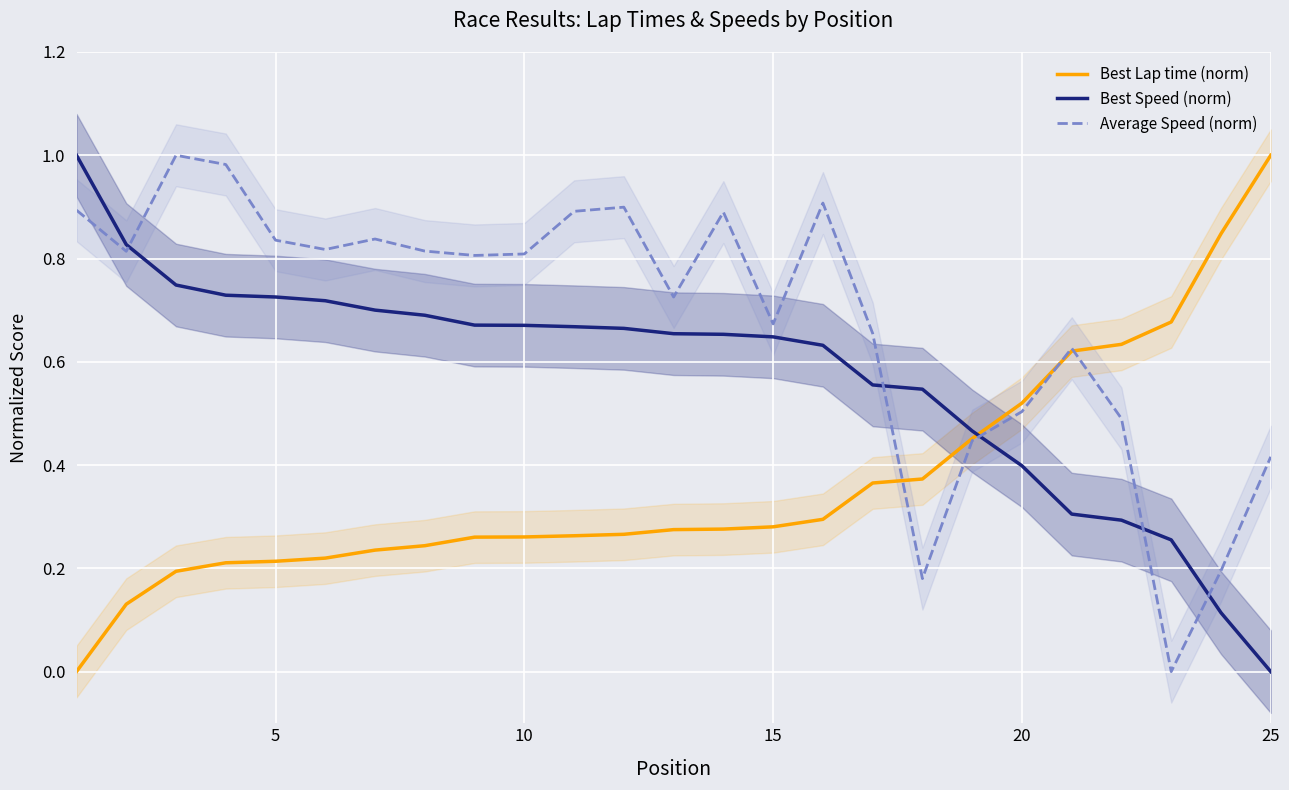

Which series ends up on top after the final intersection of Best Speed (norm) and Average Speed (norm)?

Average Speed (norm)